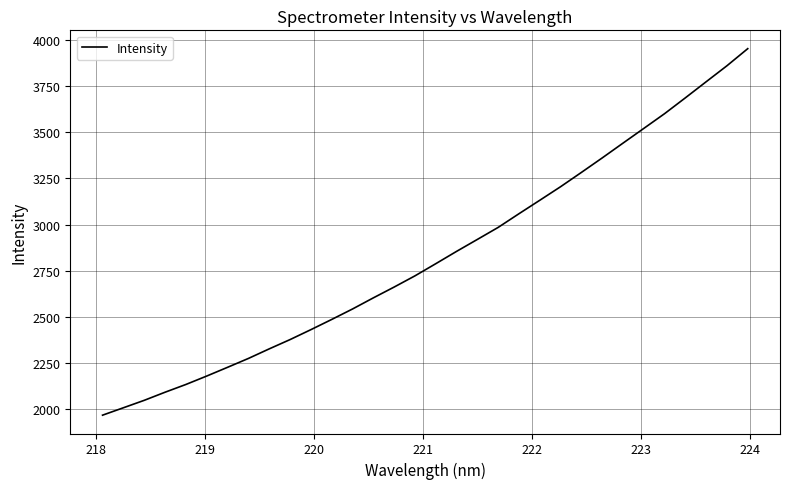

What is the difference between the maximum and minimum values?

1984.1